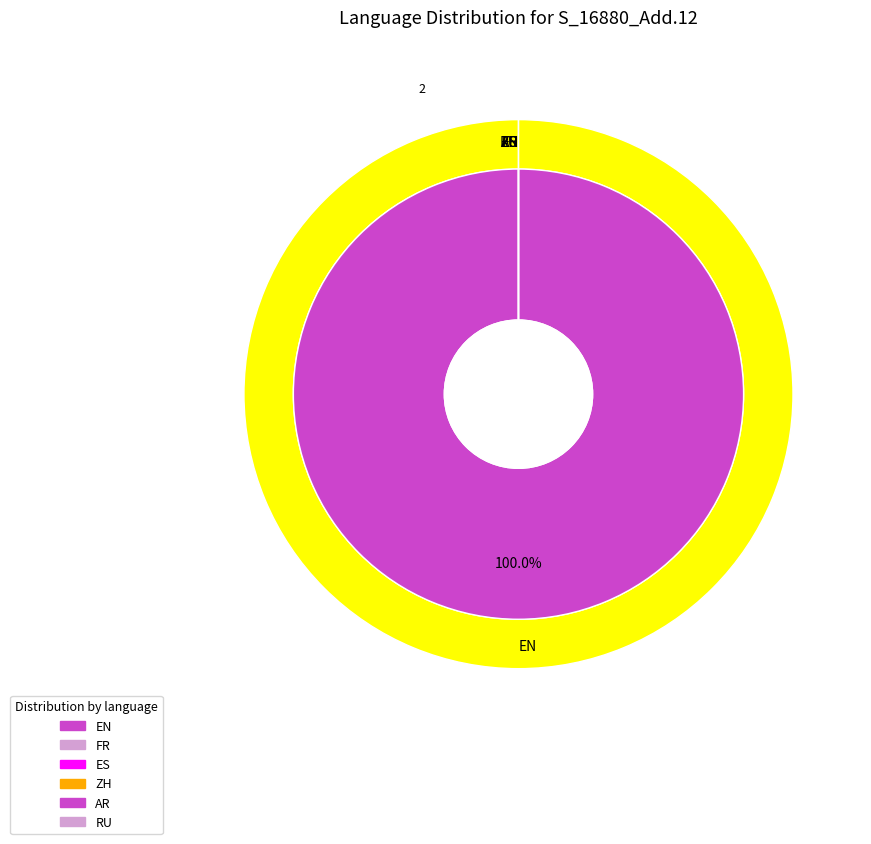

Which category has the smallest portion of the pie?

FR